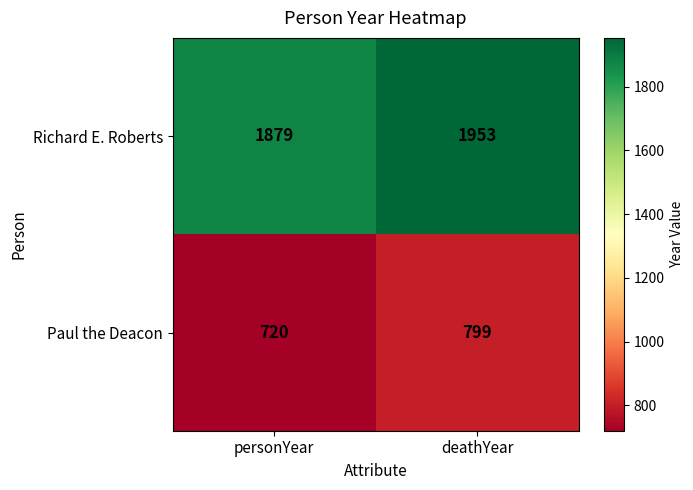

True or false: Paul the Deacon has a value of 987 at personYear.

False